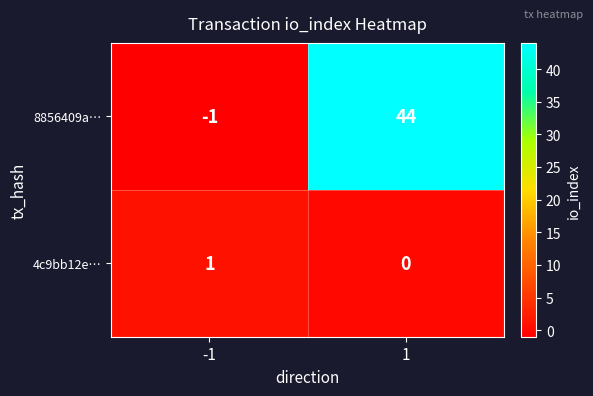

List the series in order of their peak value, highest first.

8856409a…, 4c9bb12e…